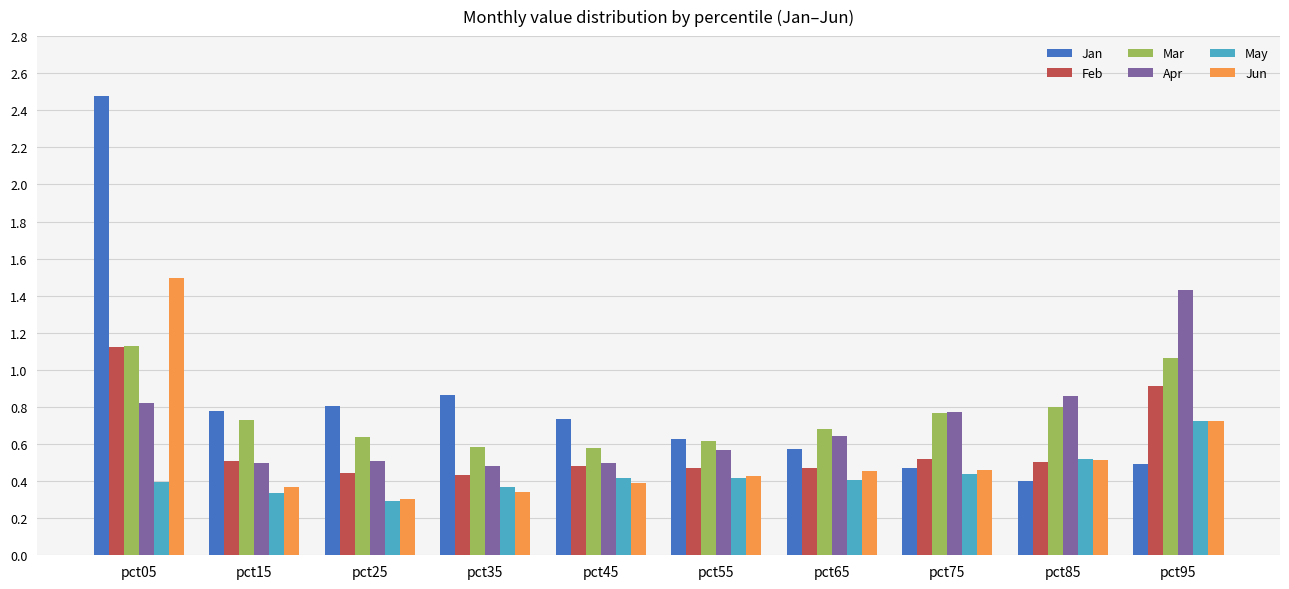

How many Jun values are between 0 and 1?

9